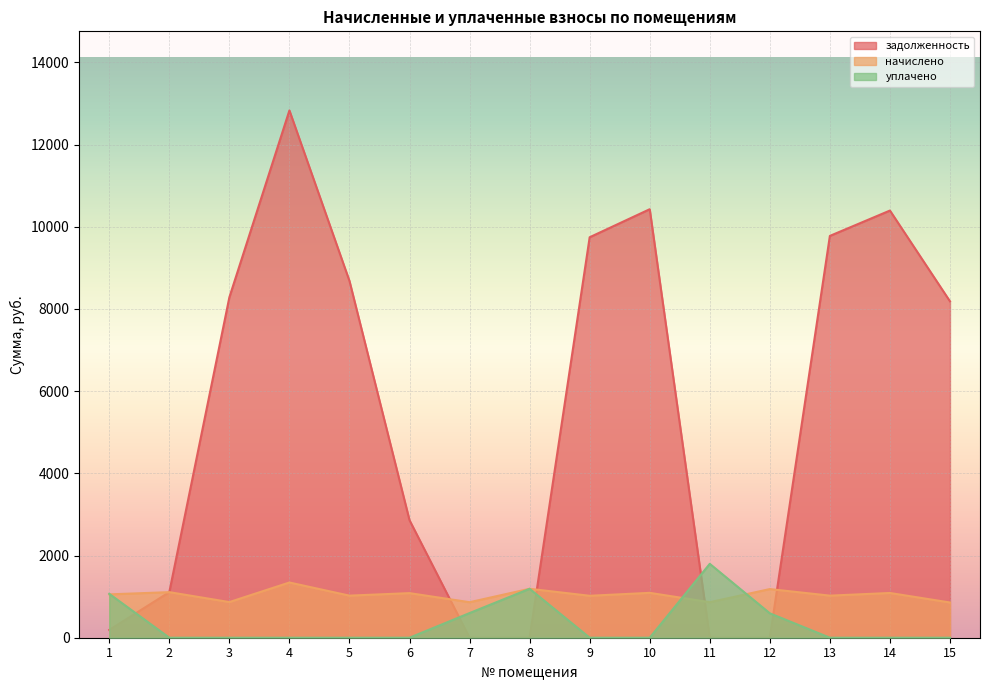

Which label corresponds to the smallest value in the chart?

7